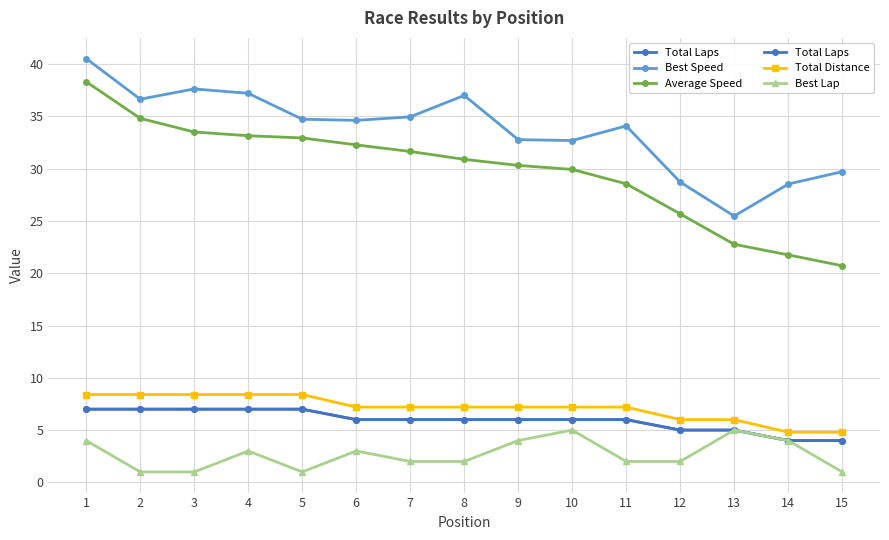

Rank the series by their maximum value, from lowest to highest.

Best Lap, Total Laps, Total Distance, Average Speed, Best Speed